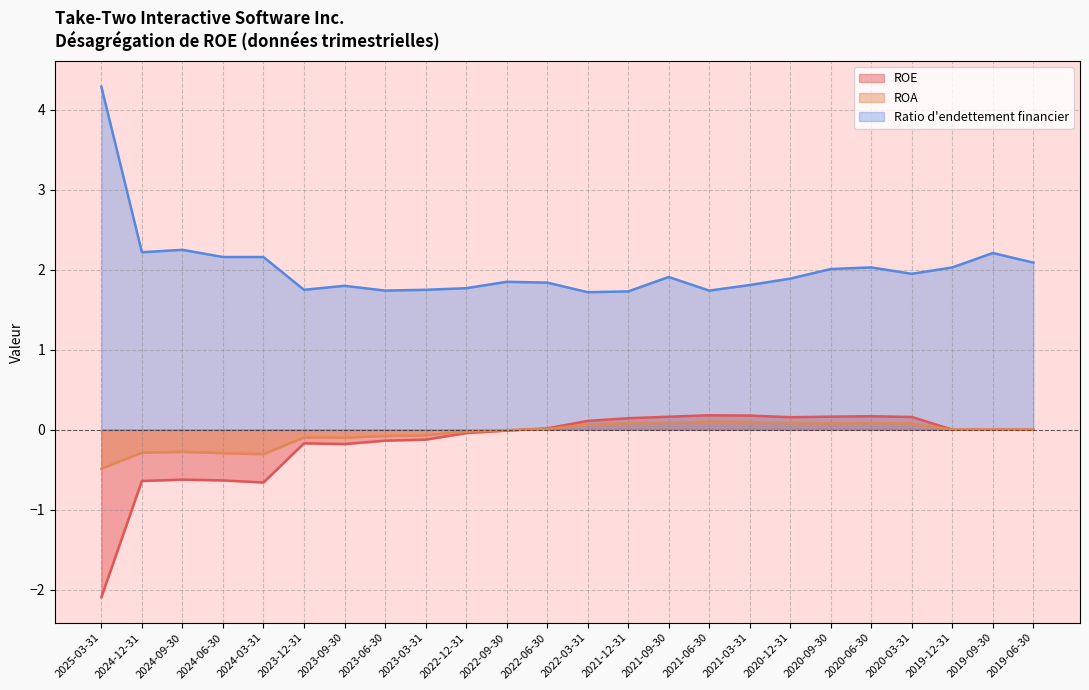

Which series has the largest total across all categories?

Ratio d'endettement financier